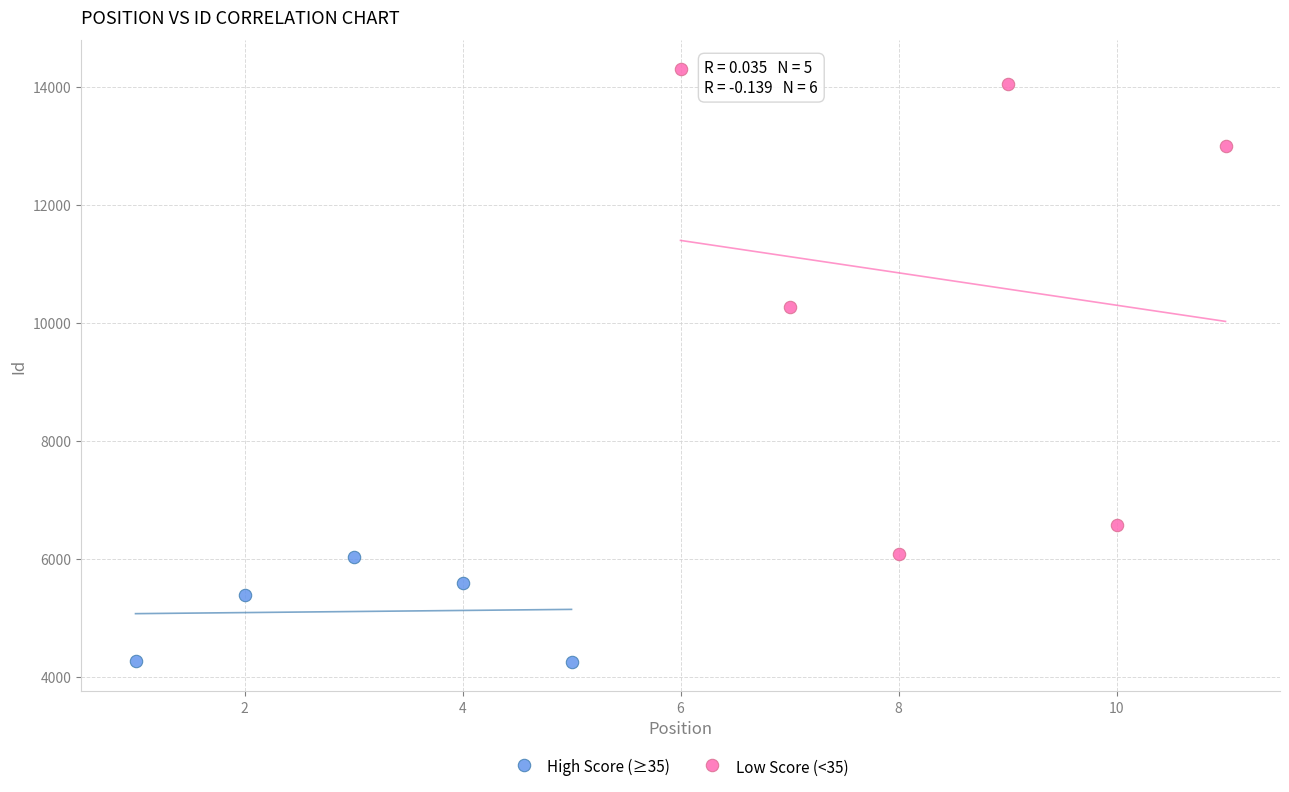

Which series has the largest Y range (max minus min)?

Low Score (<35)